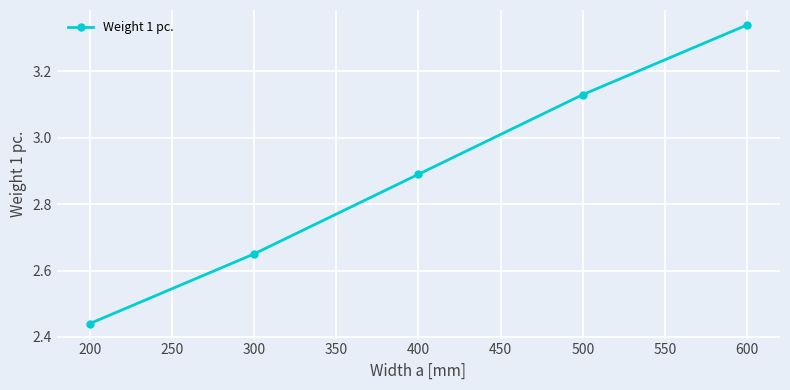

How many values are between 2 and 3?

3